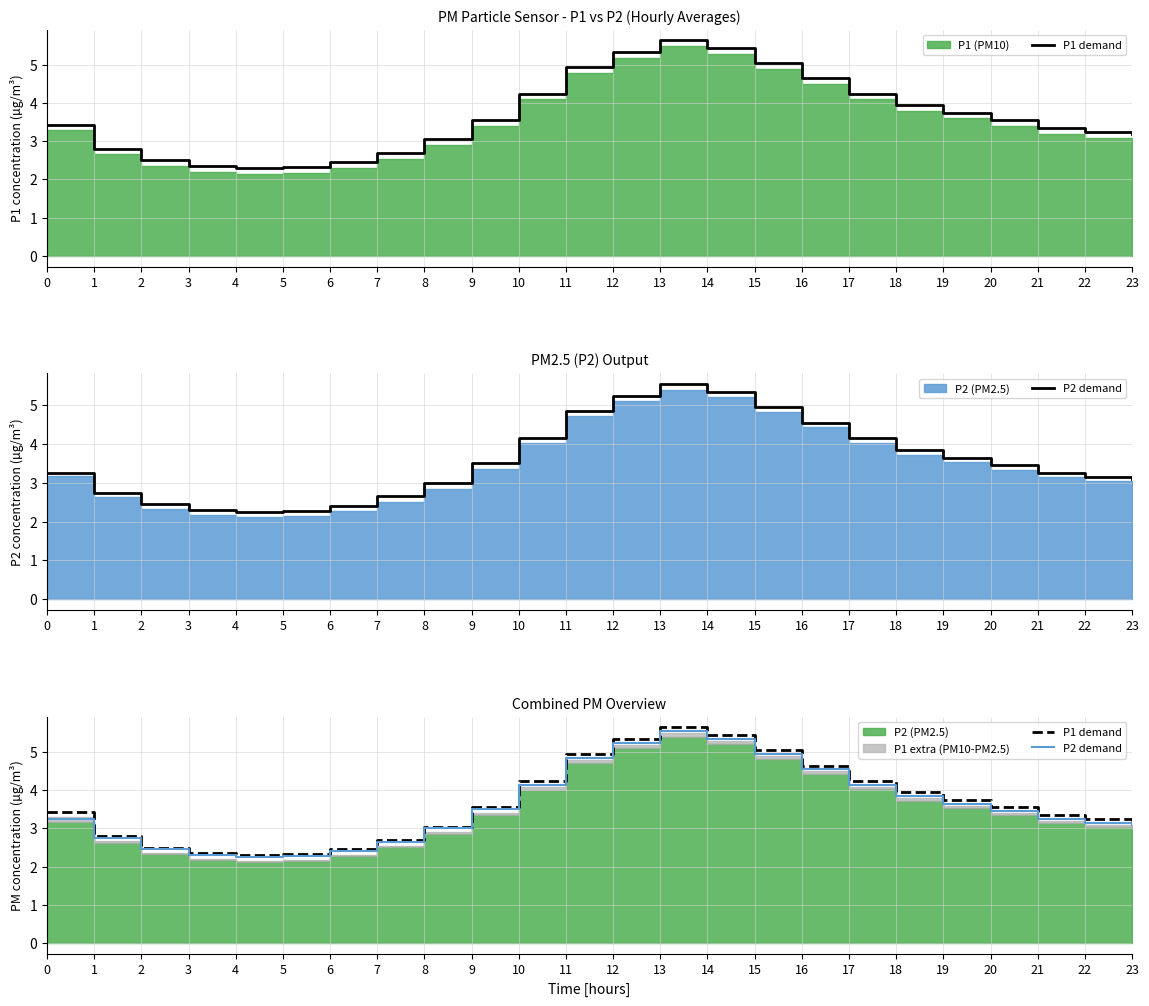

What is the sum of the P2 demand values at 23 and 8?

6.1